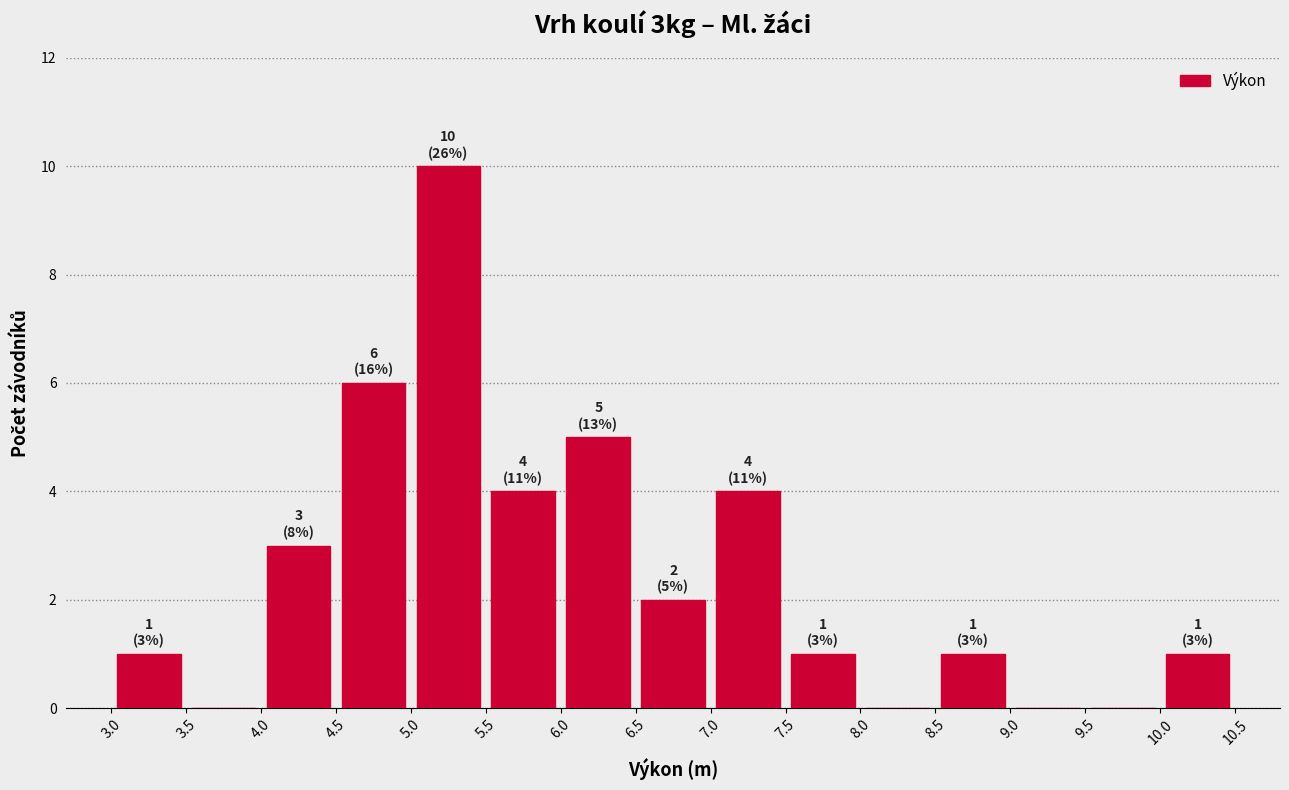

Which range on the x-axis has the tallest bar?

5.0 to 5.5